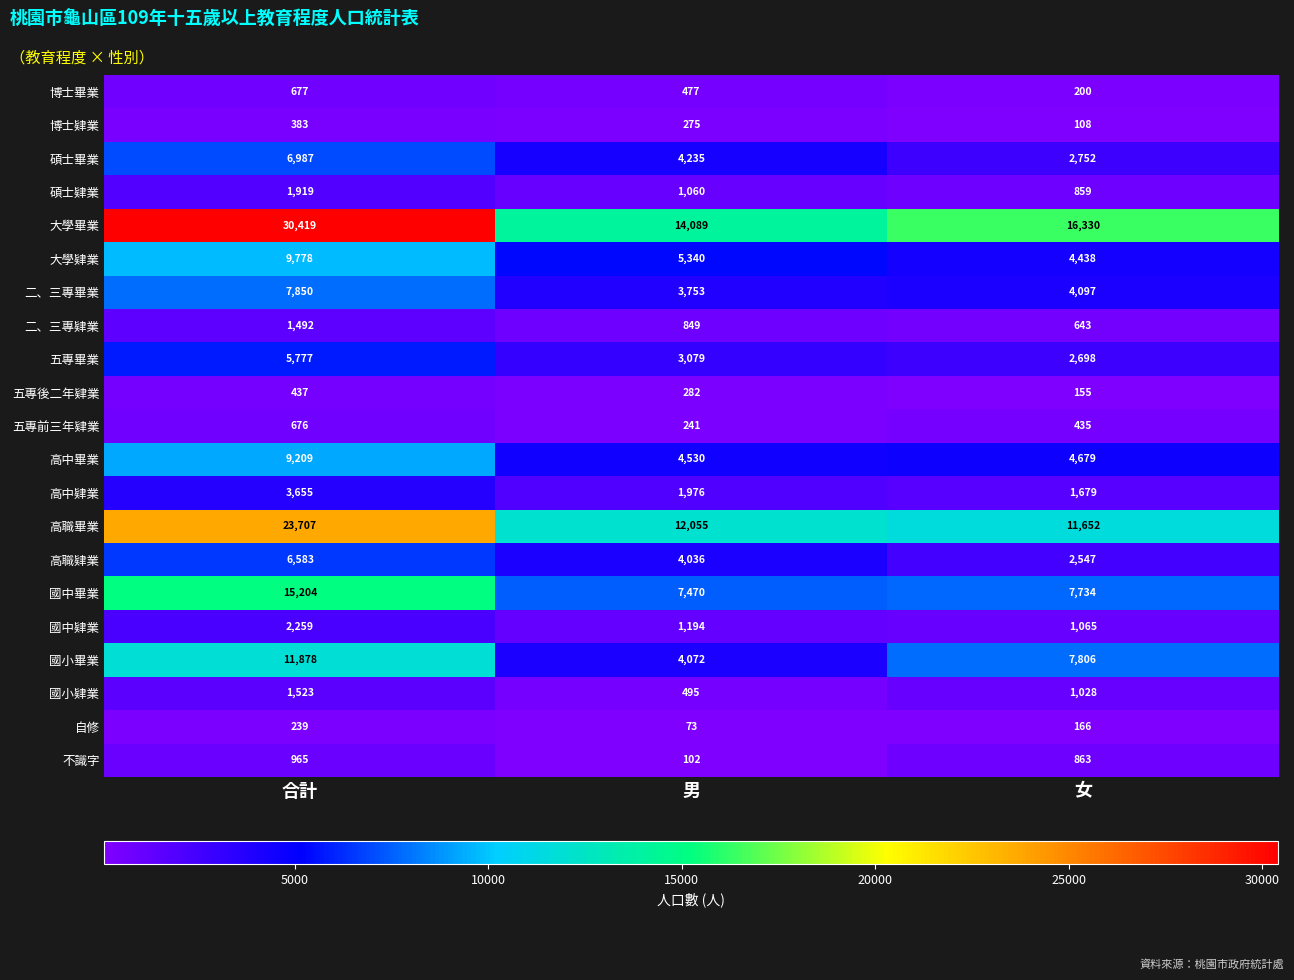

Which series has the widest spread of values?

大學畢業